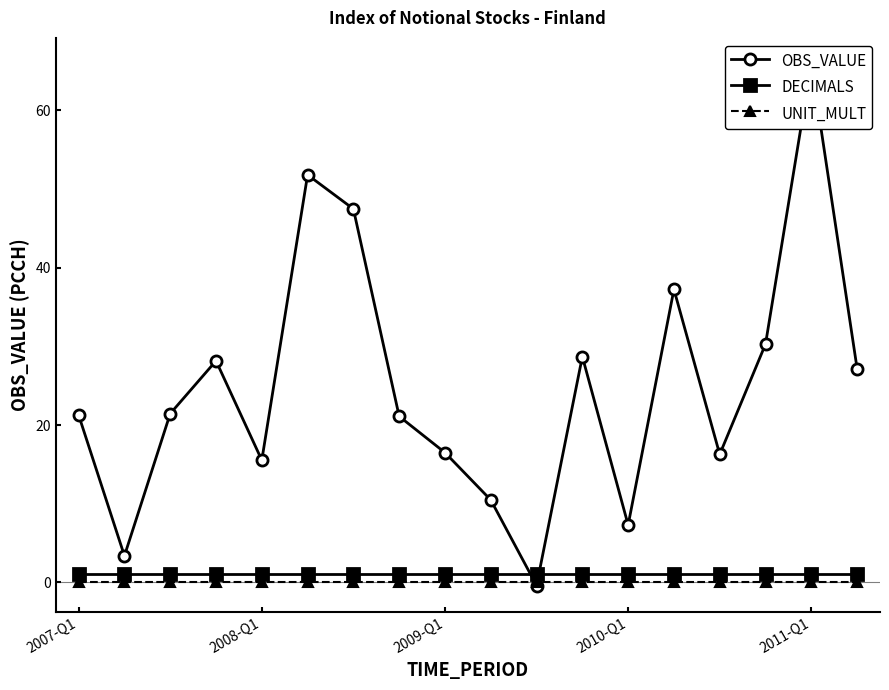

True or false: UNIT_MULT and DECIMALS intersect in this chart.

False